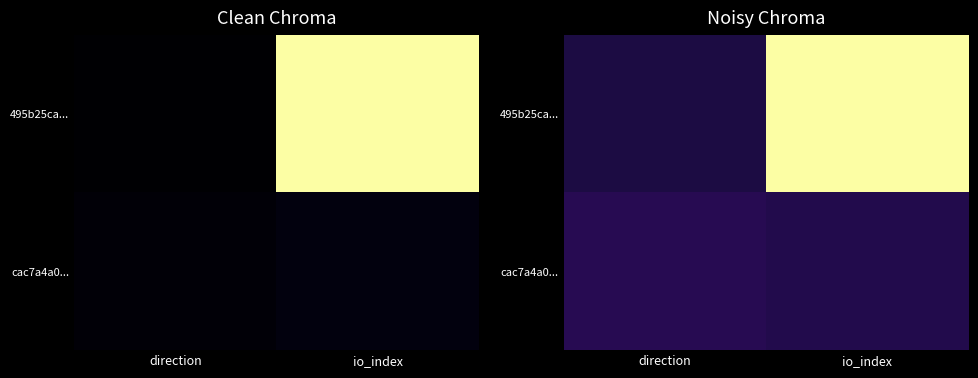

Where is cac7a4a0... nearest to the value 0?

io_index